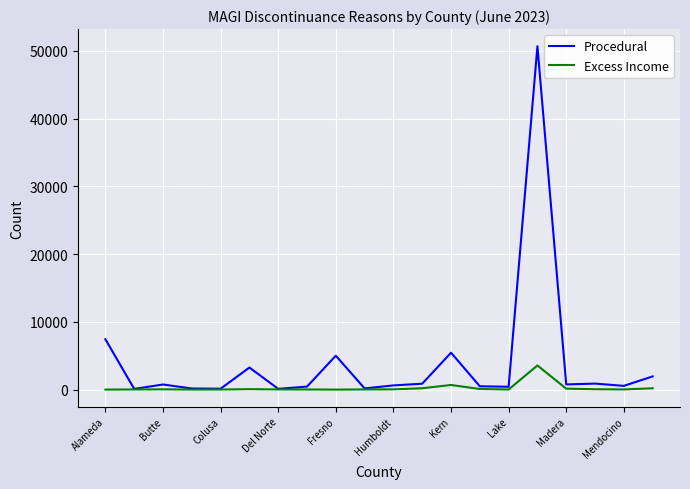

At how many categories does at least one series exceed 25170?

1